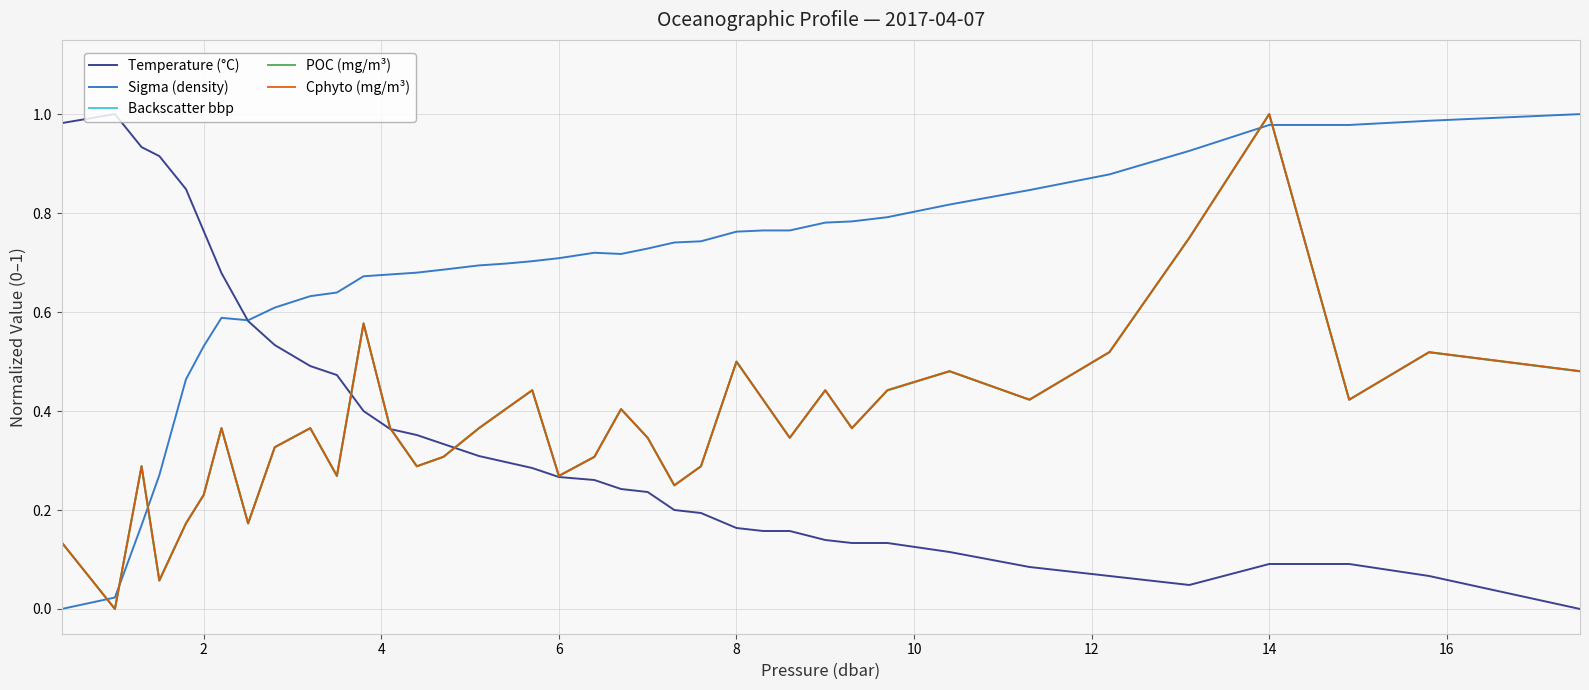

Which series has the largest total across all categories?

Sigma (density)